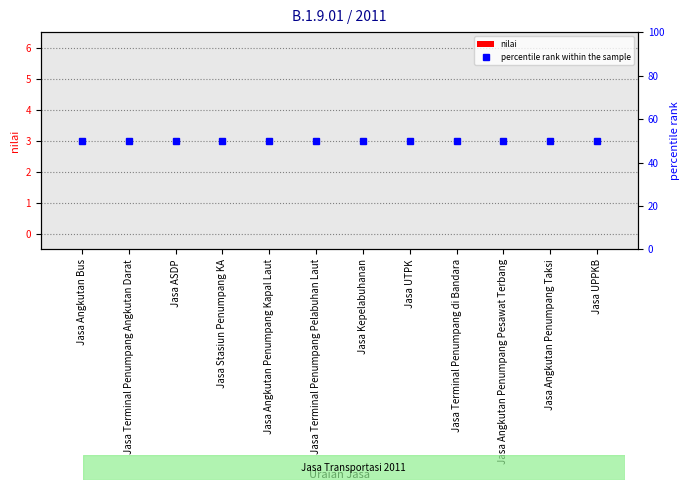

The percentile rank within the sample series shows 14 at Jasa UTPK. True or false?

False